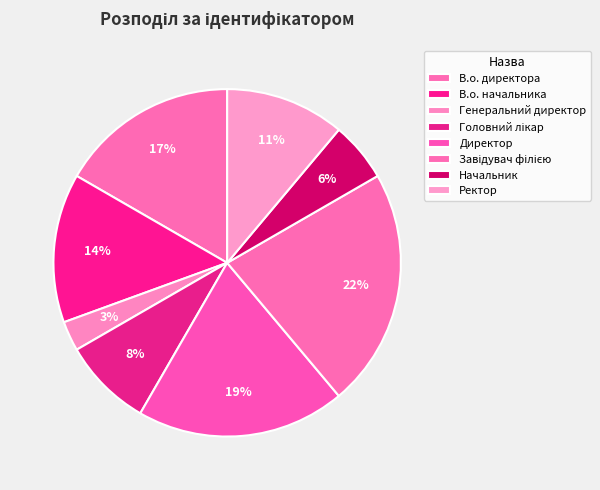

Is there a majority slice in this chart?

No